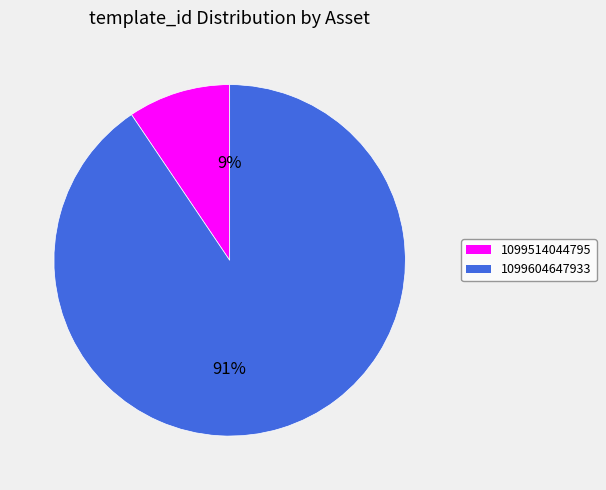

To the nearest percent, what is the combined percentage of 1099604647933 and 1099514044795?

100%